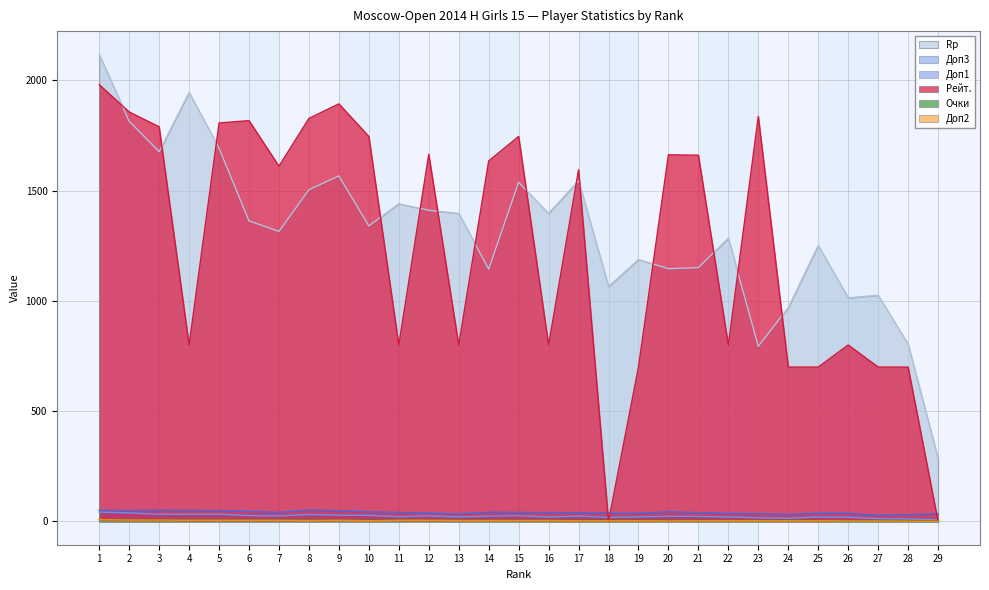

What are all the series names shown in the legend?

Rp, Доп3, Доп1, Рейт., Очки, Доп2